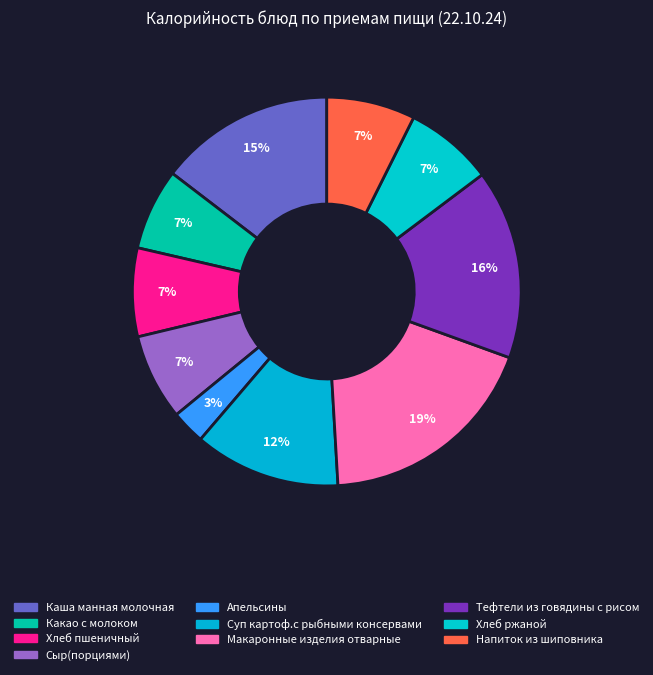

Combined, what portion of the pie is Хлеб ржаной and Апельсины?

10.2%